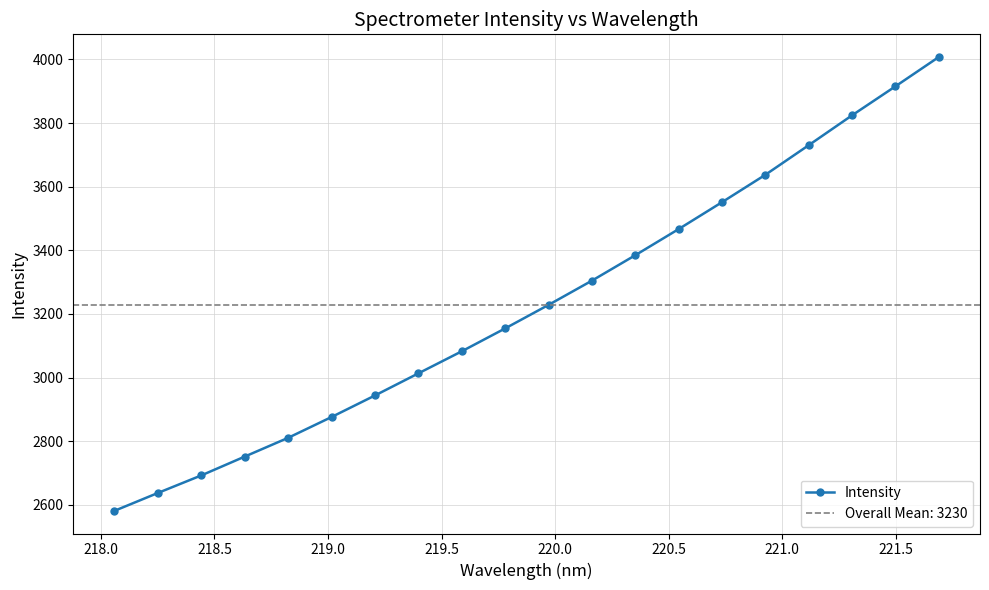

What is the value of the Intensity point at the 18th from the left?

3824.3